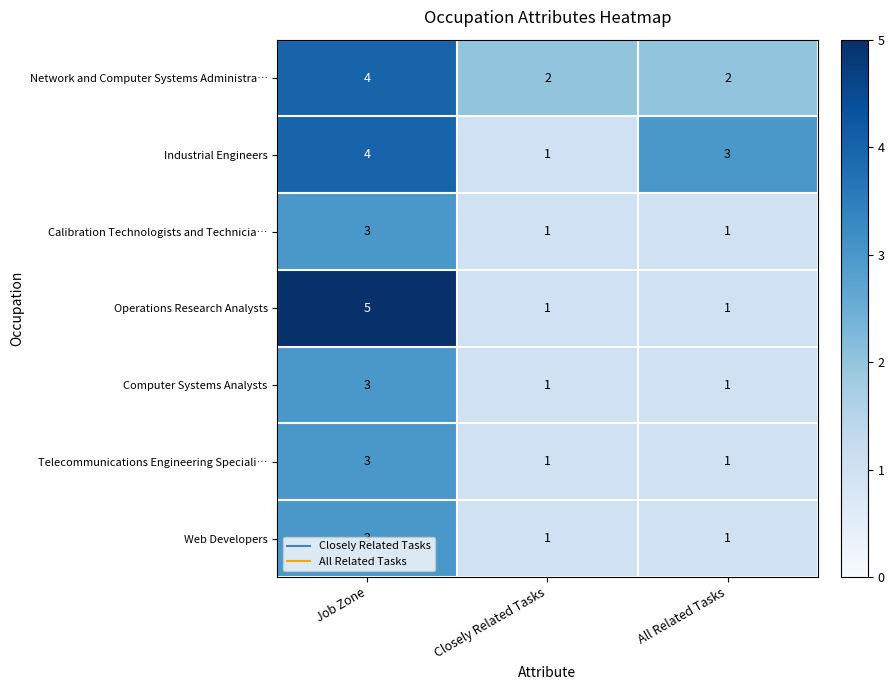

At which category is the sum across all series the highest?

Job Zone